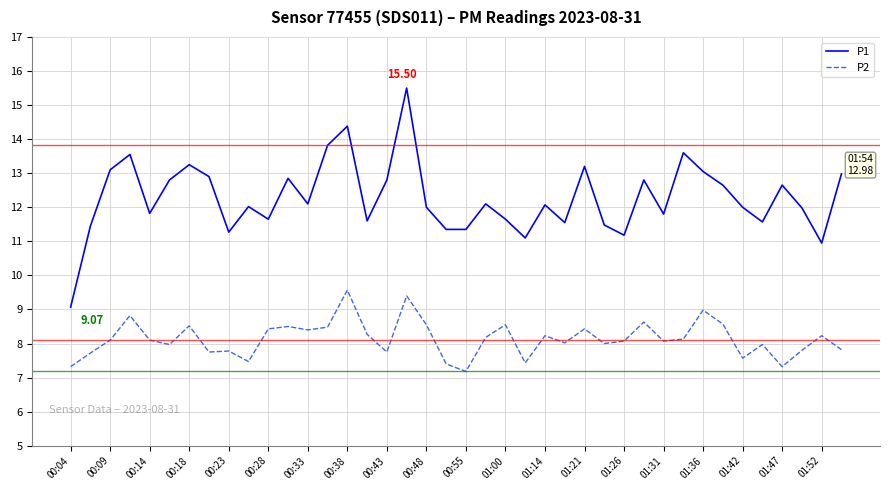

Which series has the largest range (max minus min)?

P1